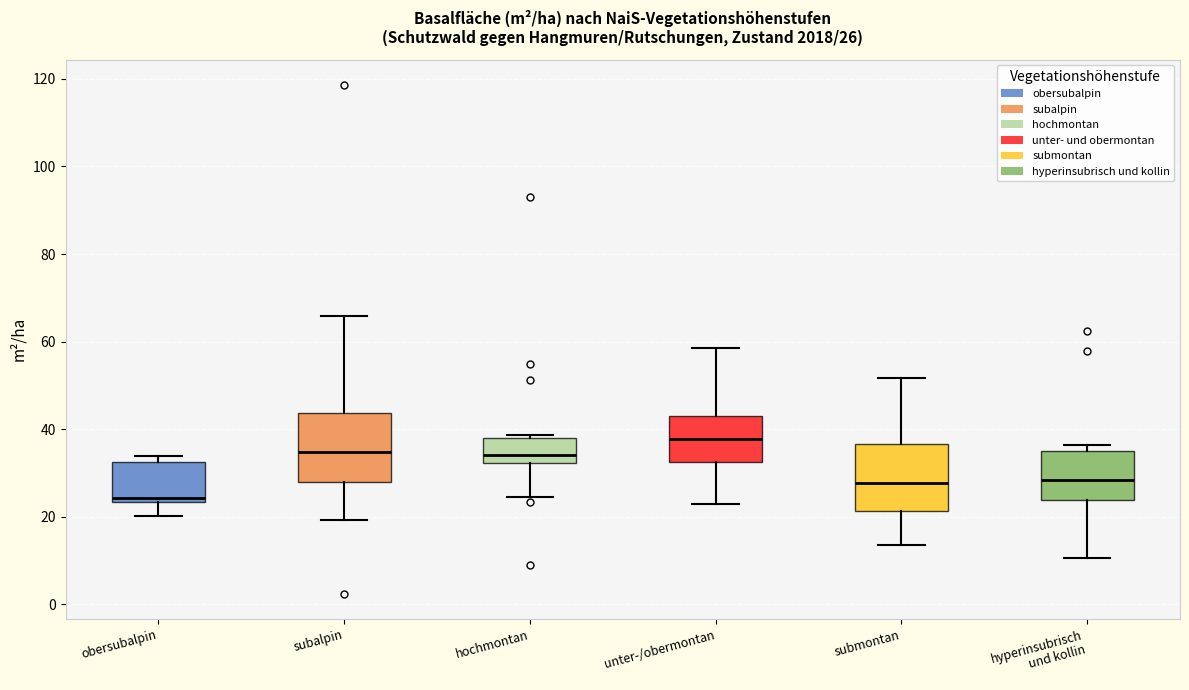

Which box's median line is the highest?

unter-/obermontan